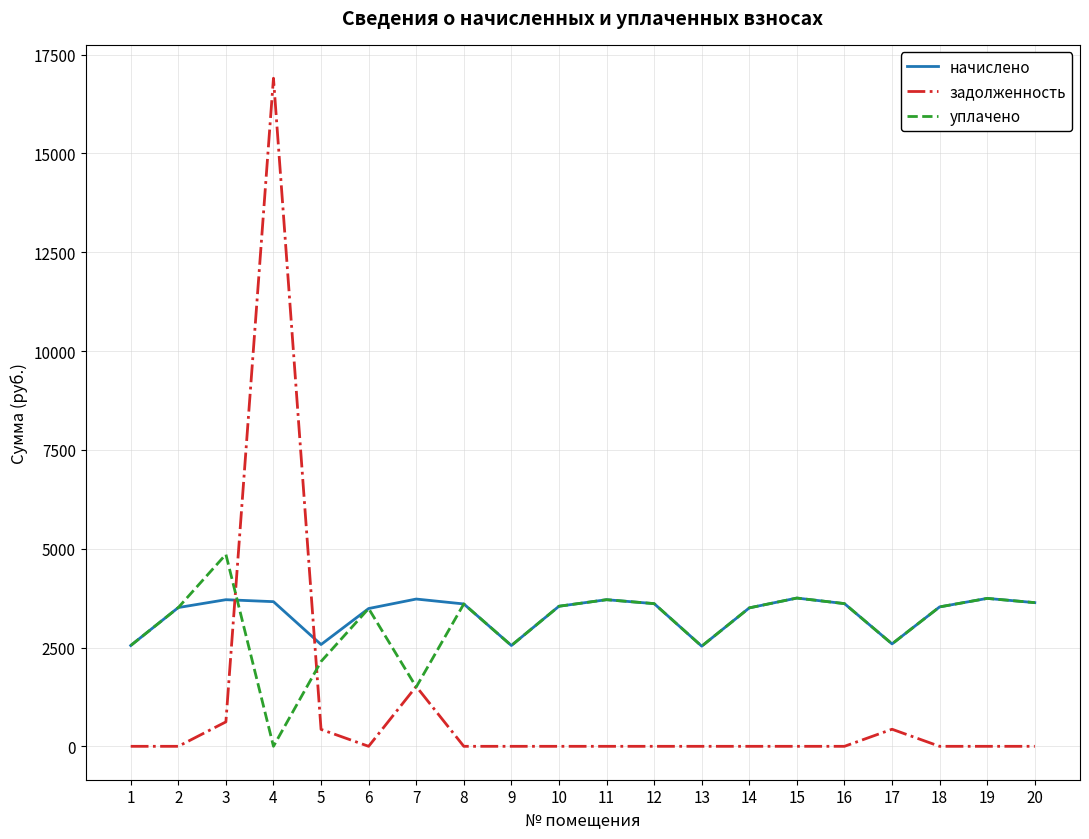

True or false: уплачено has a value of 426.0 at 7.

False